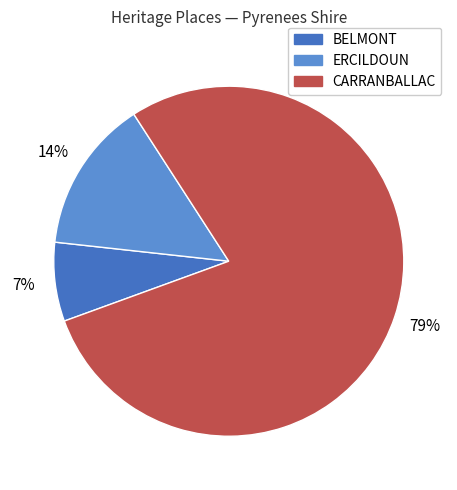

Between CARRANBALLAC and ERCILDOUN, which is larger?

CARRANBALLAC